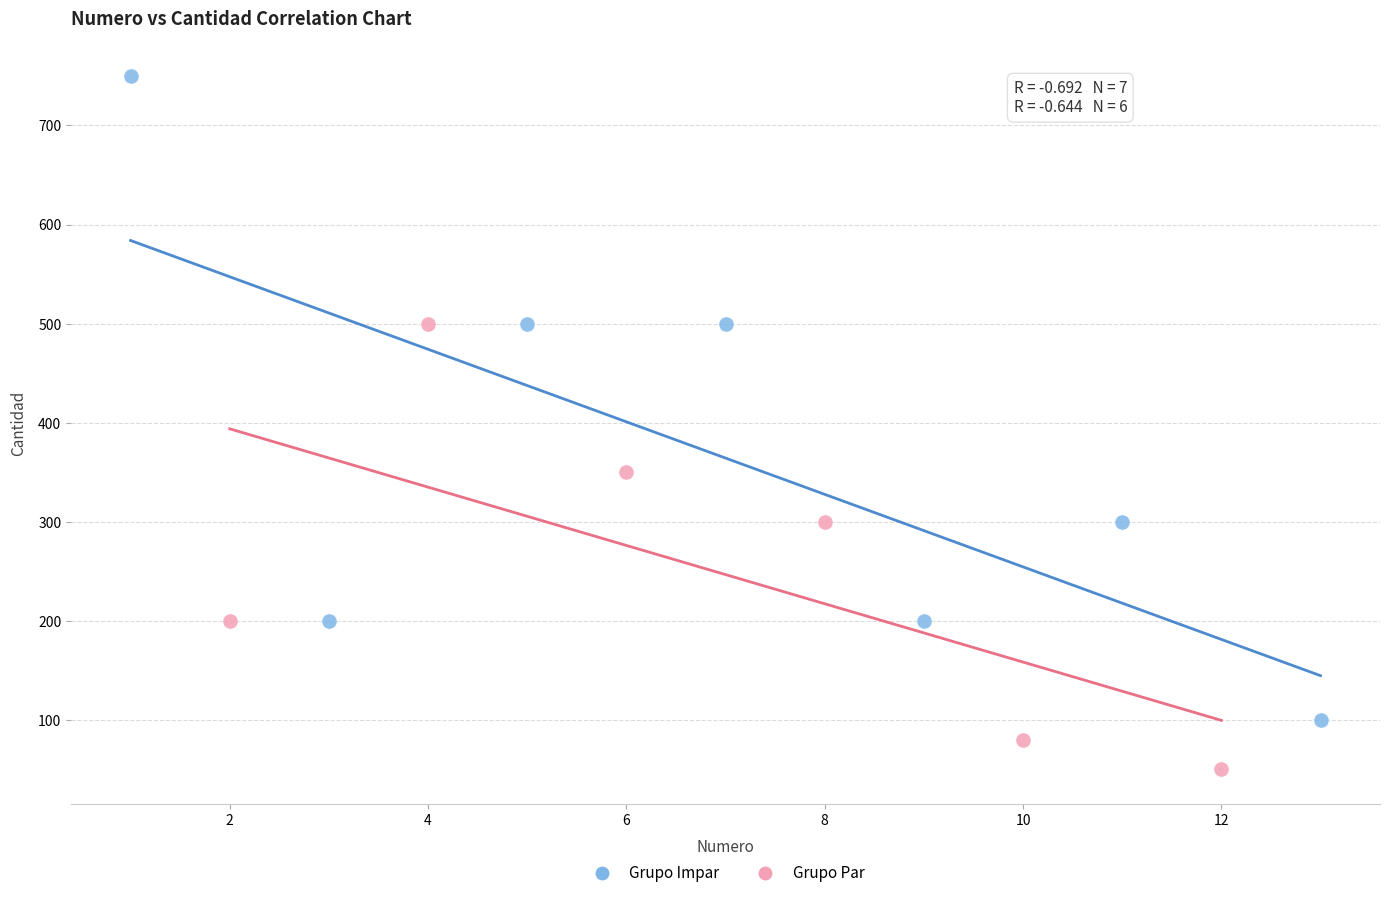

Which series contains the lowest Y value?

Grupo Par